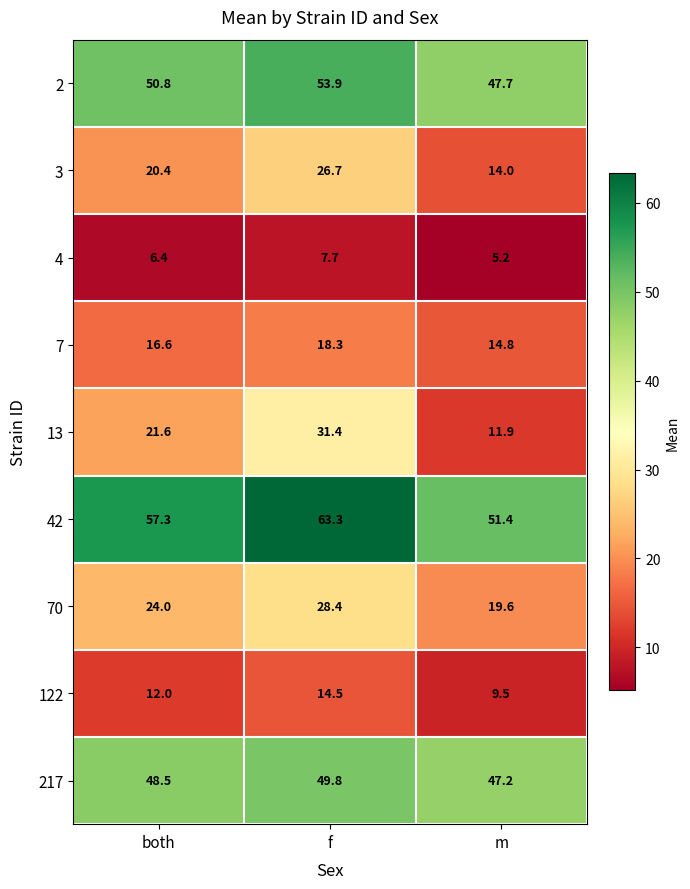

Reading left to right, what are all the values shown in this chart?

2: both=50.8	f=53.9	m=47.7
3: both=20.4	f=26.7	m=14.0
4: both=6.4	f=7.7	m=5.2
7: both=16.6	f=18.3	m=14.8
13: both=21.6	f=31.4	m=11.9
42: both=57.3	f=63.3	m=51.4
70: both=24.0	f=28.4	m=19.6
122: both=12.0	f=14.5	m=9.5
217: both=48.5	f=49.8	m=47.2